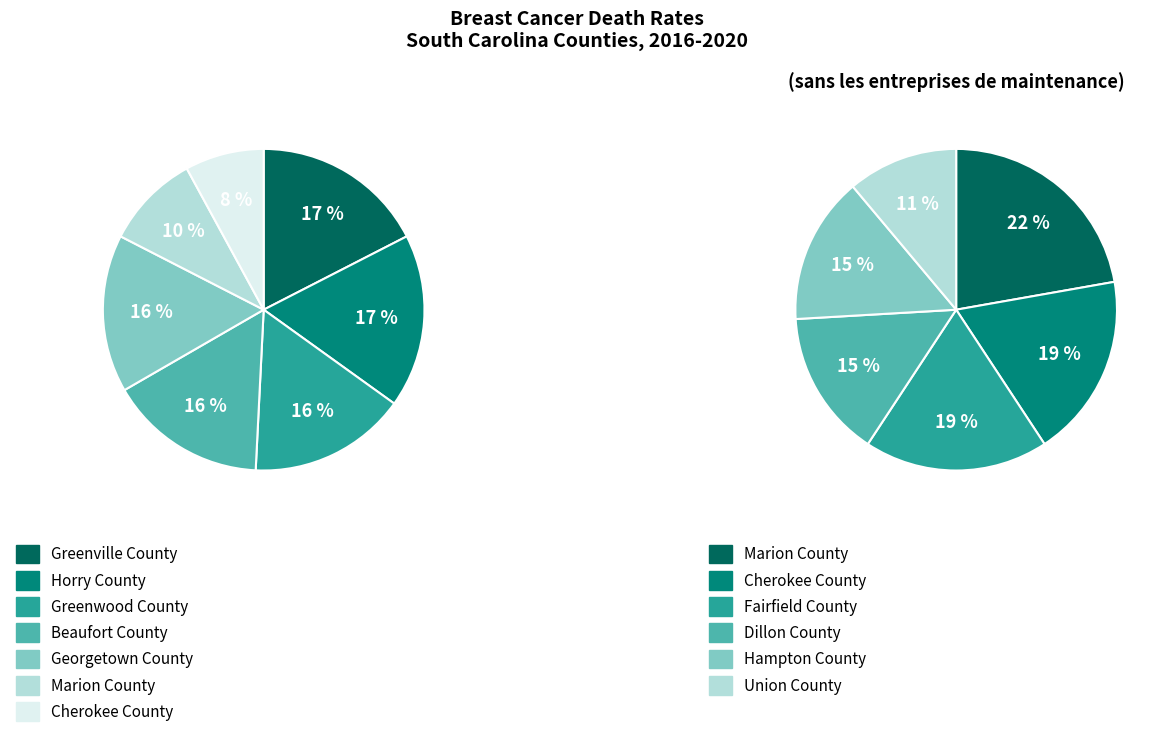

To the nearest percent, what is the difference between the Hampton County and Greenwood County slice percentages?

1%